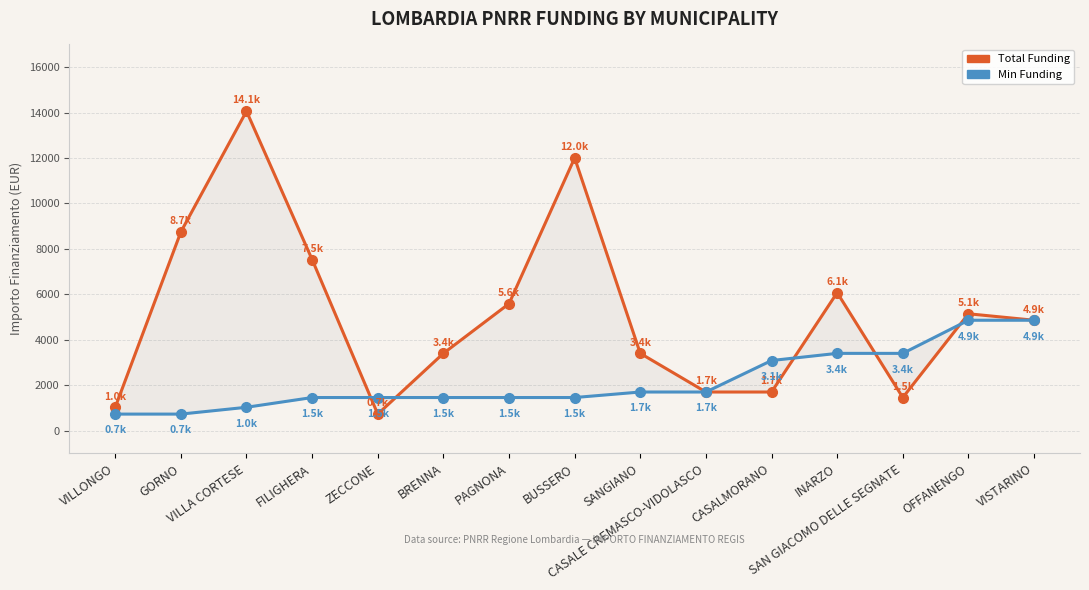

Is it true that Total Funding equals 7735 at PAGNONA?

False